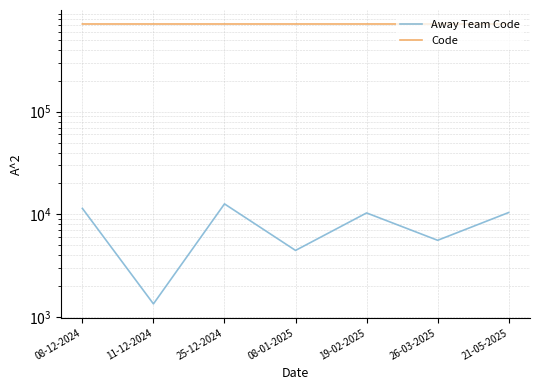

What is the spread (max minus min) of values at 11-12-2024?

712505